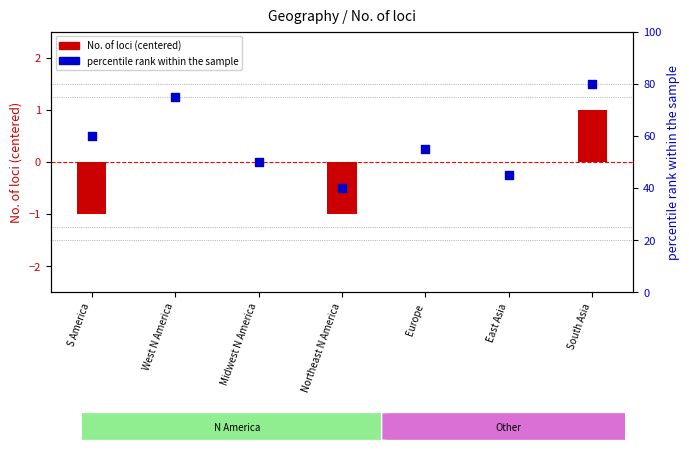

Which series has the largest total across all categories?

percentile rank